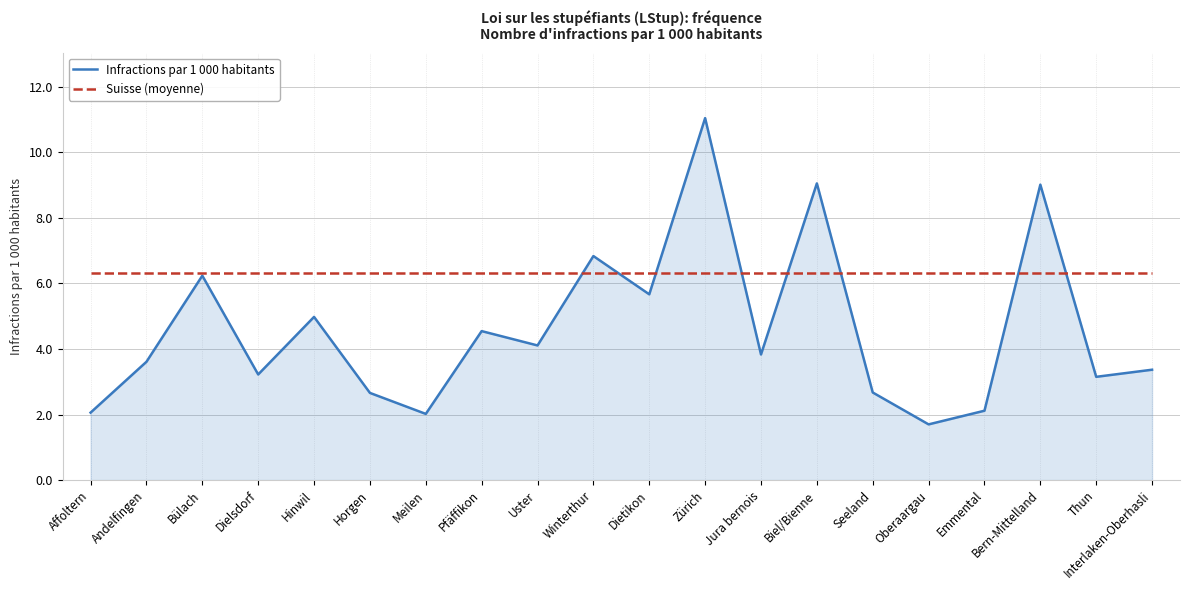

How many series are shown in this chart?

2